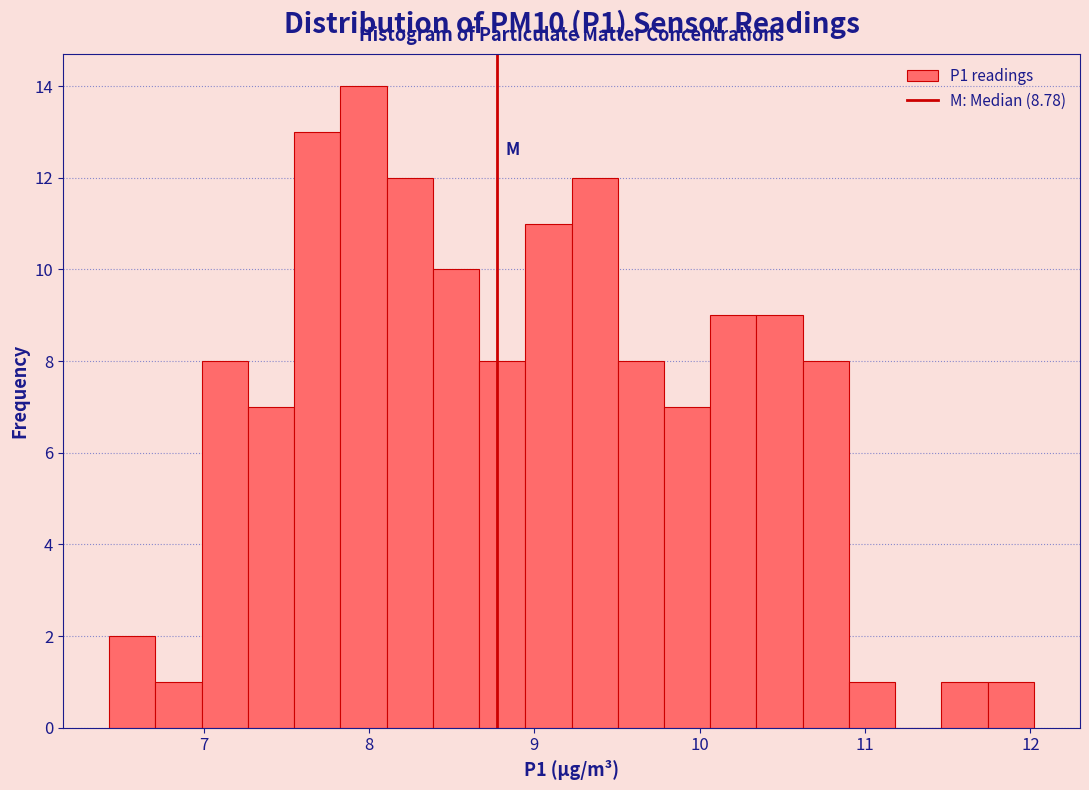

Read against the x-axis, roughly where is the centre of the tallest bar?

8.0